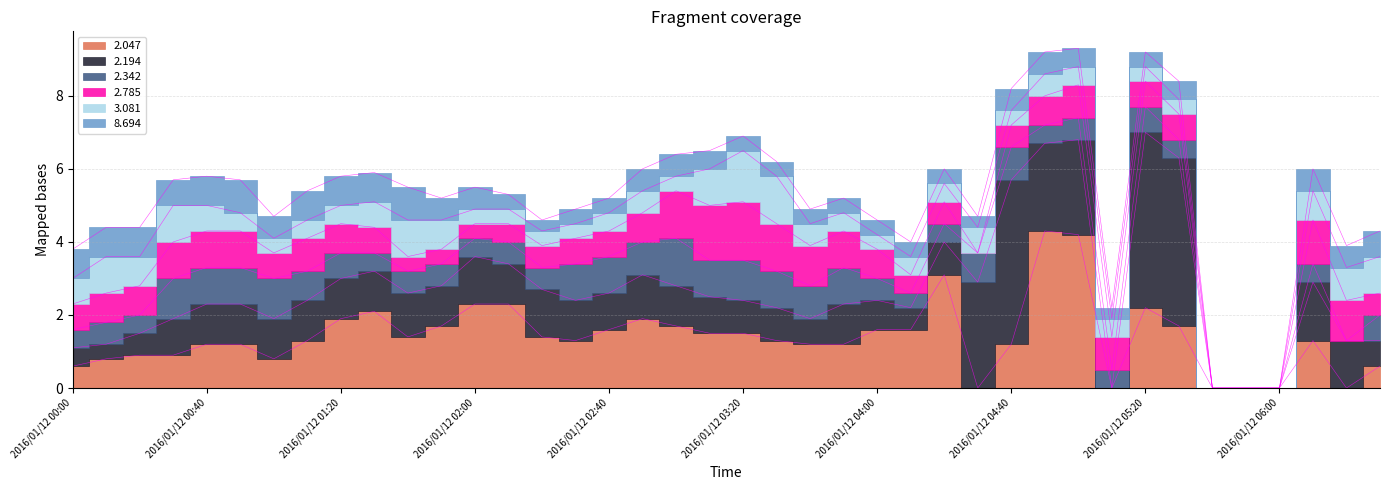

What is the label of the 28th point from the left?

2016/01/12 04:30